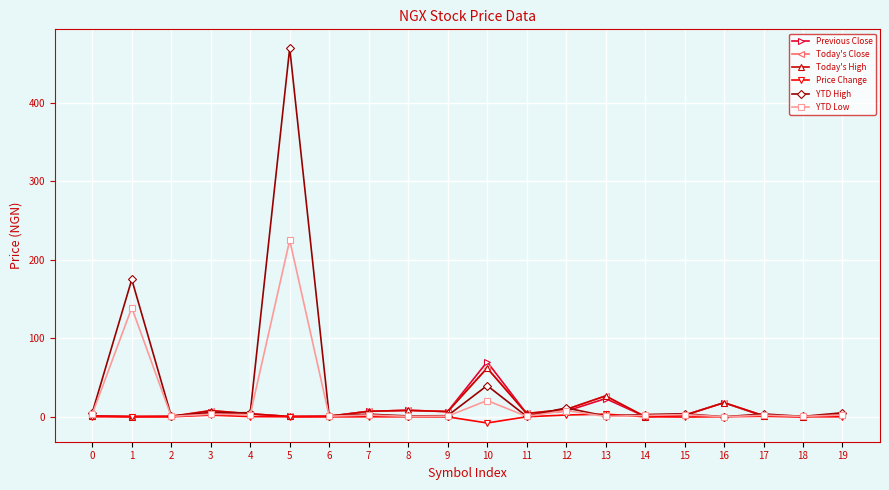

Is this an area chart (filled region under the line)?

No